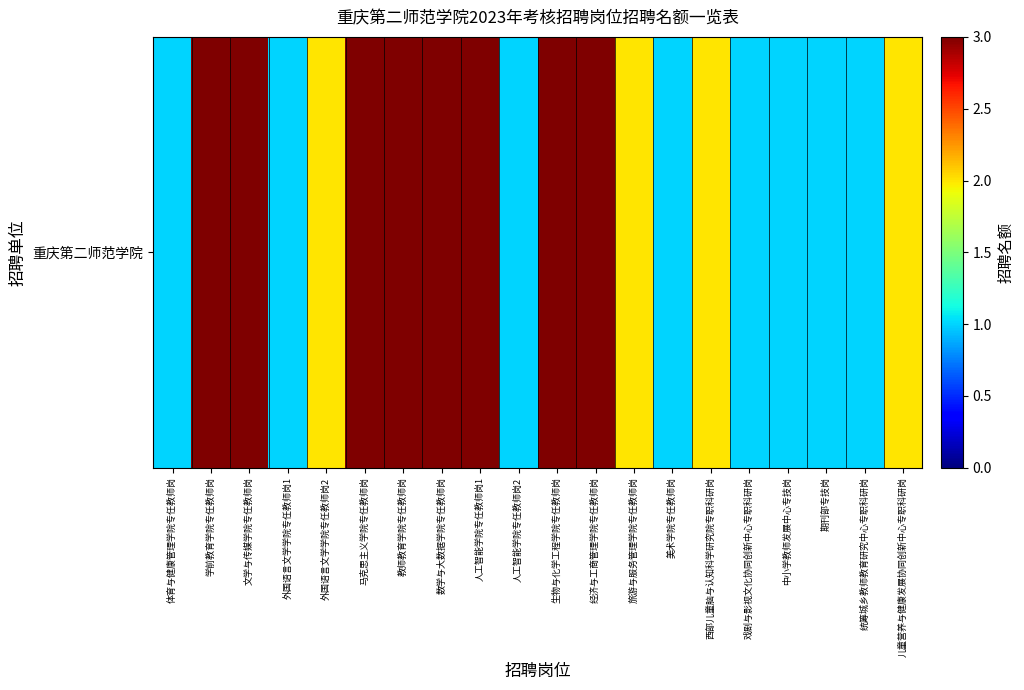

Reading right to left, list all the values displayed in this chart.

儿童营养与健康发展协同创新中心专职科研岗=2	统筹城乡教师教育研究中心专职科研岗=1	期刊部专技岗=1	中小学教师发展中心专技岗=1	戏剧与影视文化协同创新中心专职科研岗=1	西部儿童脑与认知科学研究院专职科研岗=2	美术学院专任教师岗=1	旅游与服务管理学院专任教师岗=2	经济与工商管理学院专任教师岗=3	生物与化学工程学院专任教师岗=3	人工智能学院专任教师岗2=1	人工智能学院专任教师岗1=3	数学与大数据学院专任教师岗=3	教师教育学院专任教师岗=3	马克思主义学院专任教师岗=3	外国语言文学学院专任教师岗2=2	外国语言文学学院专任教师岗1=1	文学与传媒学院专任教师岗=3	学前教育学院专任教师岗=3	体育与健康管理学院专任教师岗=1